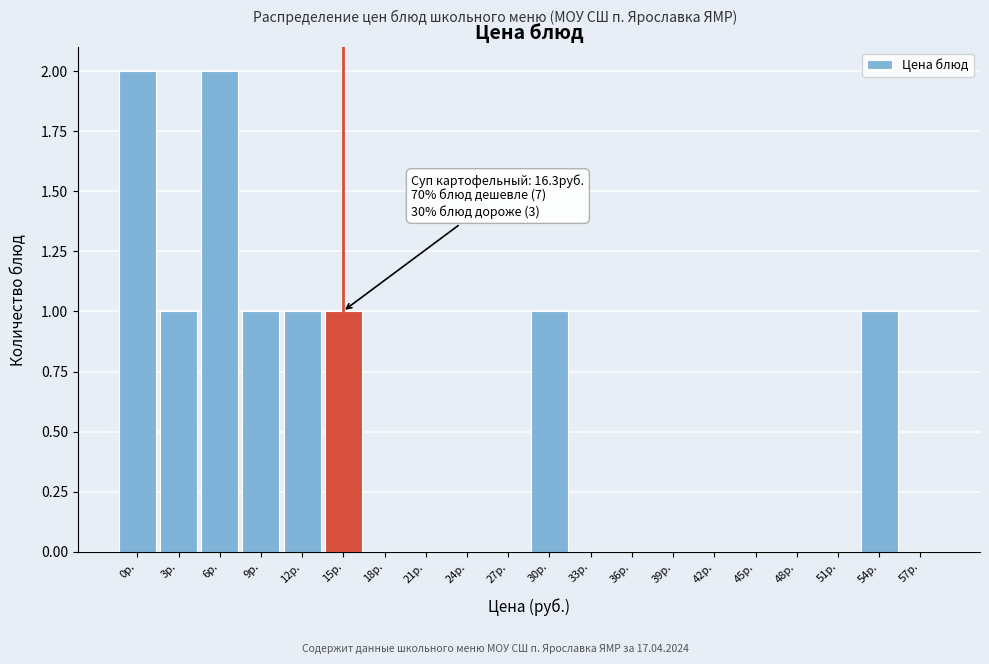

Reading right to left, transcribe all the data shown in this chart.

57р.=0	54р.=1	51р.=0	48р.=0	45р.=0	42р.=0	39р.=0	36р.=0	33р.=0	30р.=1	27р.=0	24р.=0	21р.=0	18р.=0	15р.=1	12р.=1	9р.=1	6р.=2	3р.=1	0р.=2